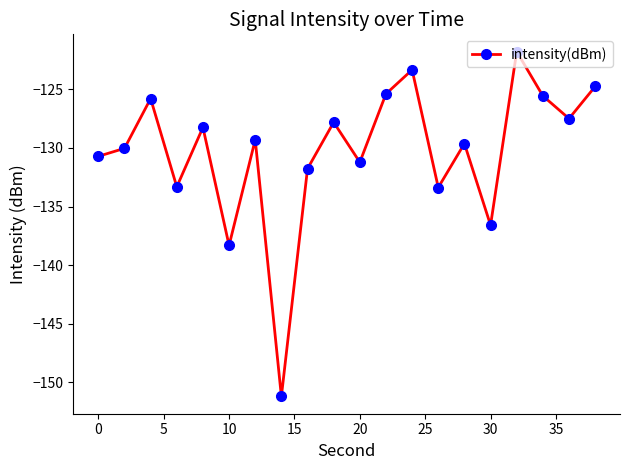

What is the minimum value shown in the chart?

-151.2